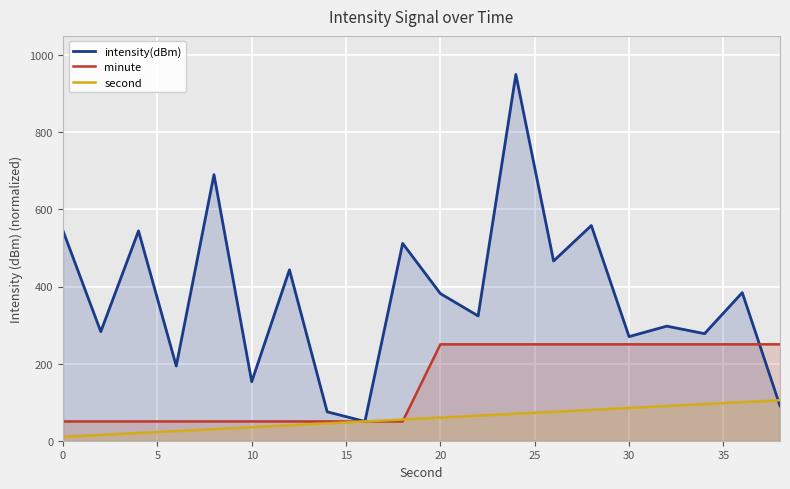

The value of minute at 0 is 50.0. True or false?

True